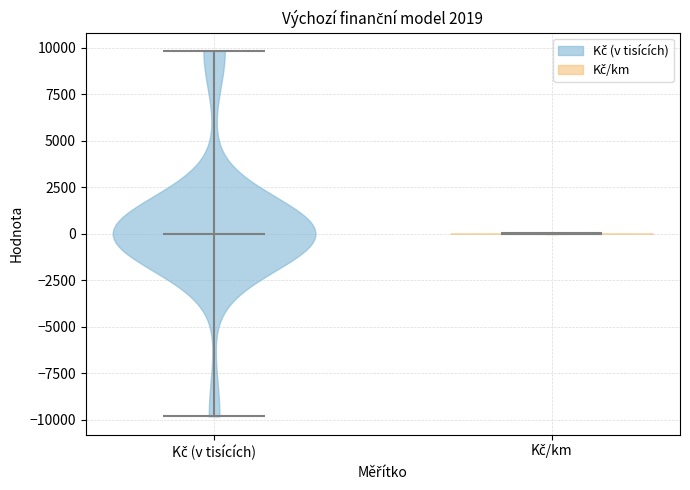

Reading left to right, read every violin against the y-axis: where its median line is, and the lowest and highest points it reaches. The values are not printed on the chart, so give them approximately, as read against the axis.

Kč (v tisících): median line 0, lowest point -10000, highest point 10000
Kč/km: median line 0, lowest point 0, highest point 0